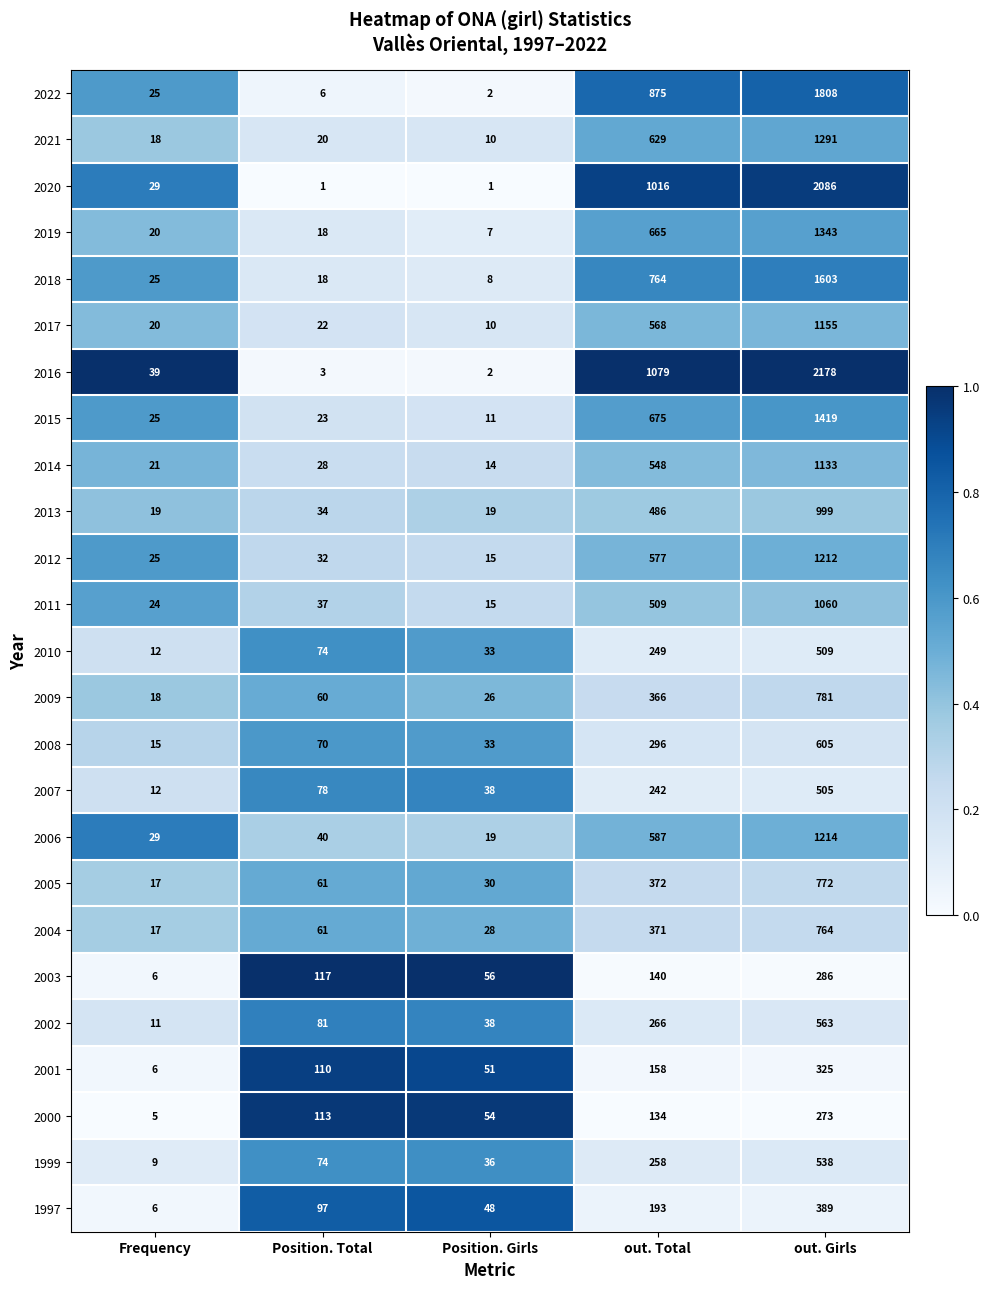

Which series has the largest total across all categories?

2016